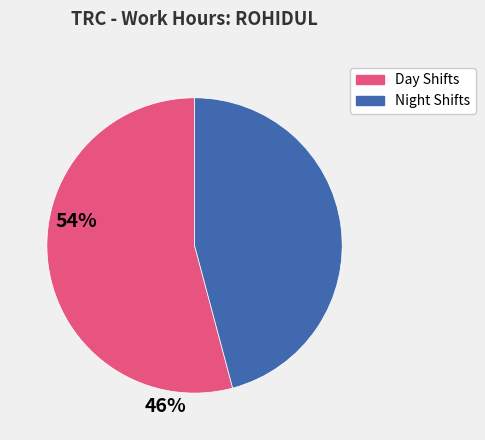

Is there any slice that represents more than half of the pie?

Yes